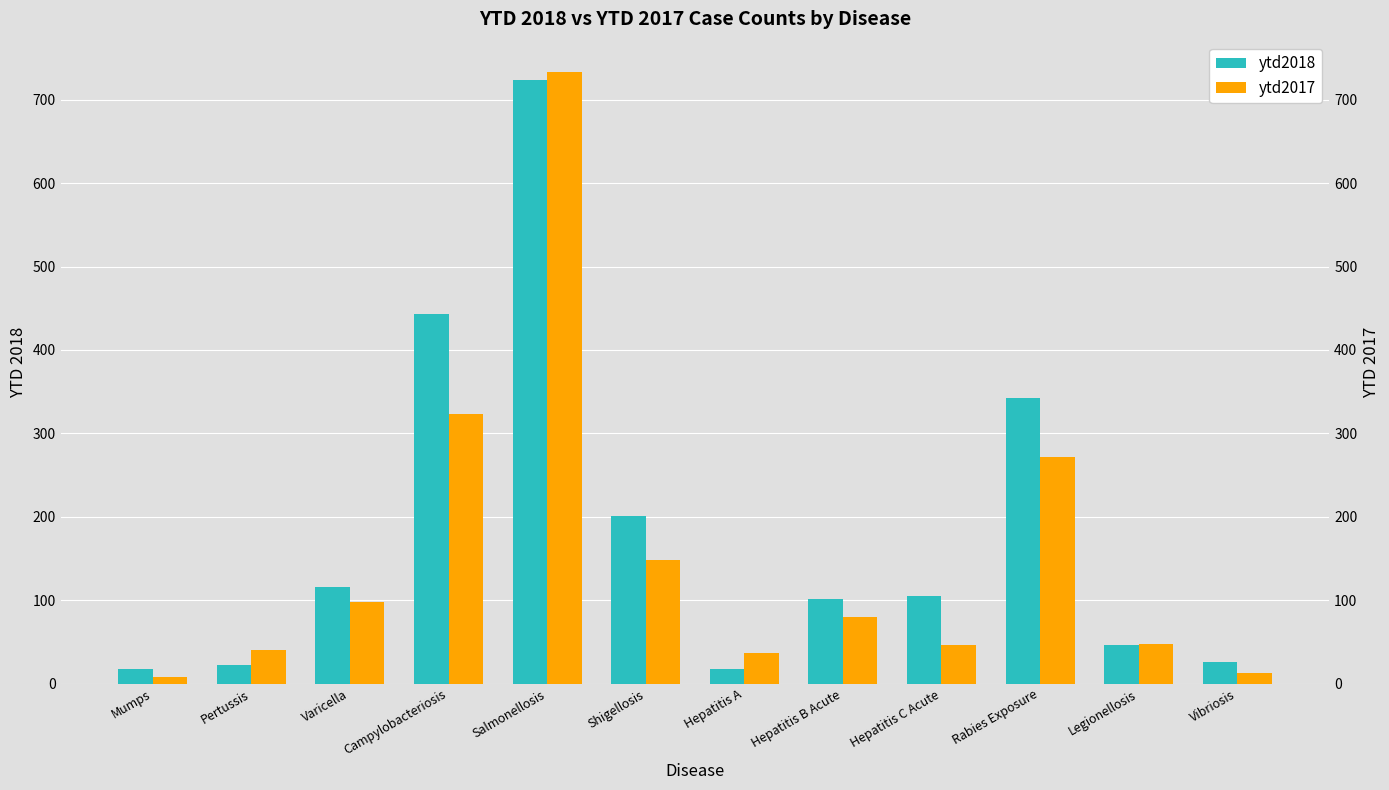

What is the sum of the ytd2018 values at Shigellosis and Hepatitis B Acute?

303